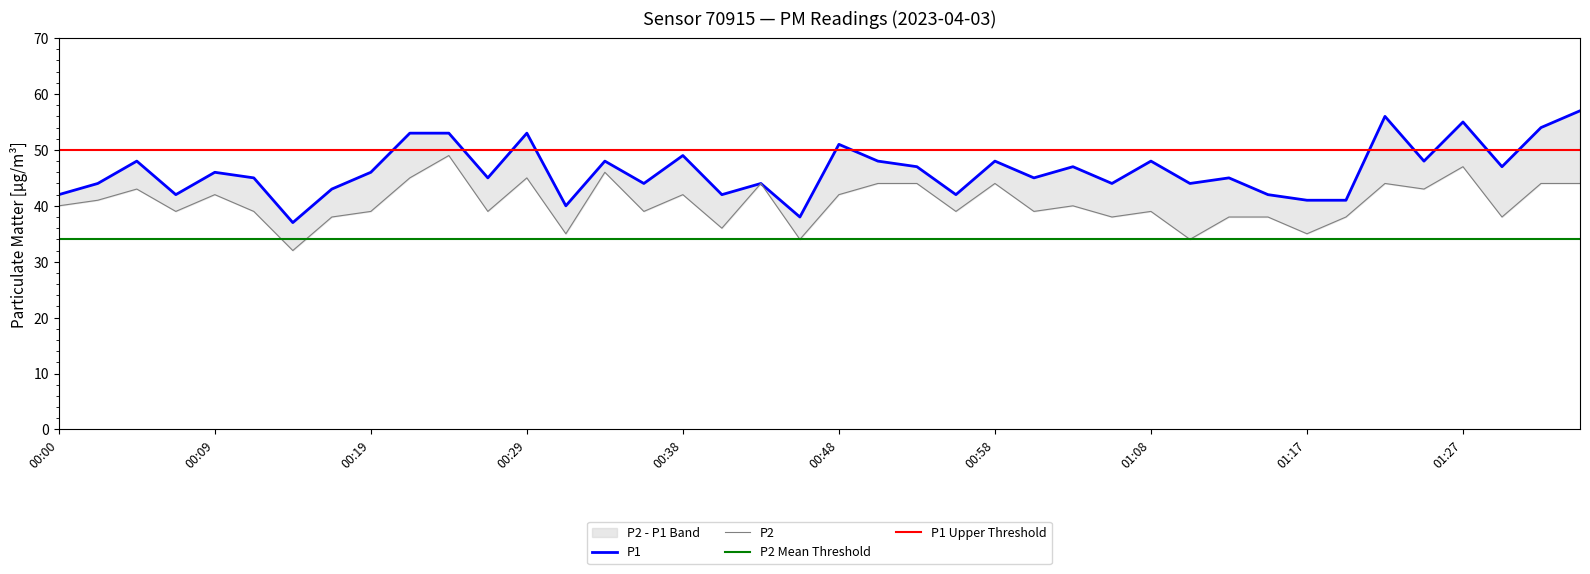

Reading left to right, transcribe all the data shown in this chart.

P1: 00:00=42	00:02=44	00:05=48	00:07=42	00:09=46	00:12=45	00:14=37	00:17=43	00:19=46	00:22=53	00:24=53	00:26=45	00:29=53	00:31=40	00:34=48	00:36=44	00:38=49	00:41=42	00:43=44	00:46=38	00:48=51	00:51=48	00:53=47	00:55=42	00:58=48	01:00=45	01:03=47	01:05=44	01:08=48	01:10=44	01:12=45	01:15=42	01:17=41	01:20=41	01:22=56	01:25=48	01:27=55	01:29=47	01:32=54	01:34=57
P2: 00:00=40	00:02=41	00:05=43	00:07=39	00:09=42	00:12=39	00:14=32	00:17=38	00:19=39	00:22=45	00:24=49	00:26=39	00:29=45	00:31=35	00:34=46	00:36=39	00:38=42	00:41=36	00:43=44	00:46=34	00:48=42	00:51=44	00:53=44	00:55=39	00:58=44	01:00=39	01:03=40	01:05=38	01:08=39	01:10=34	01:12=38	01:15=38	01:17=35	01:20=38	01:22=44	01:25=43	01:27=47	01:29=38	01:32=44	01:34=44